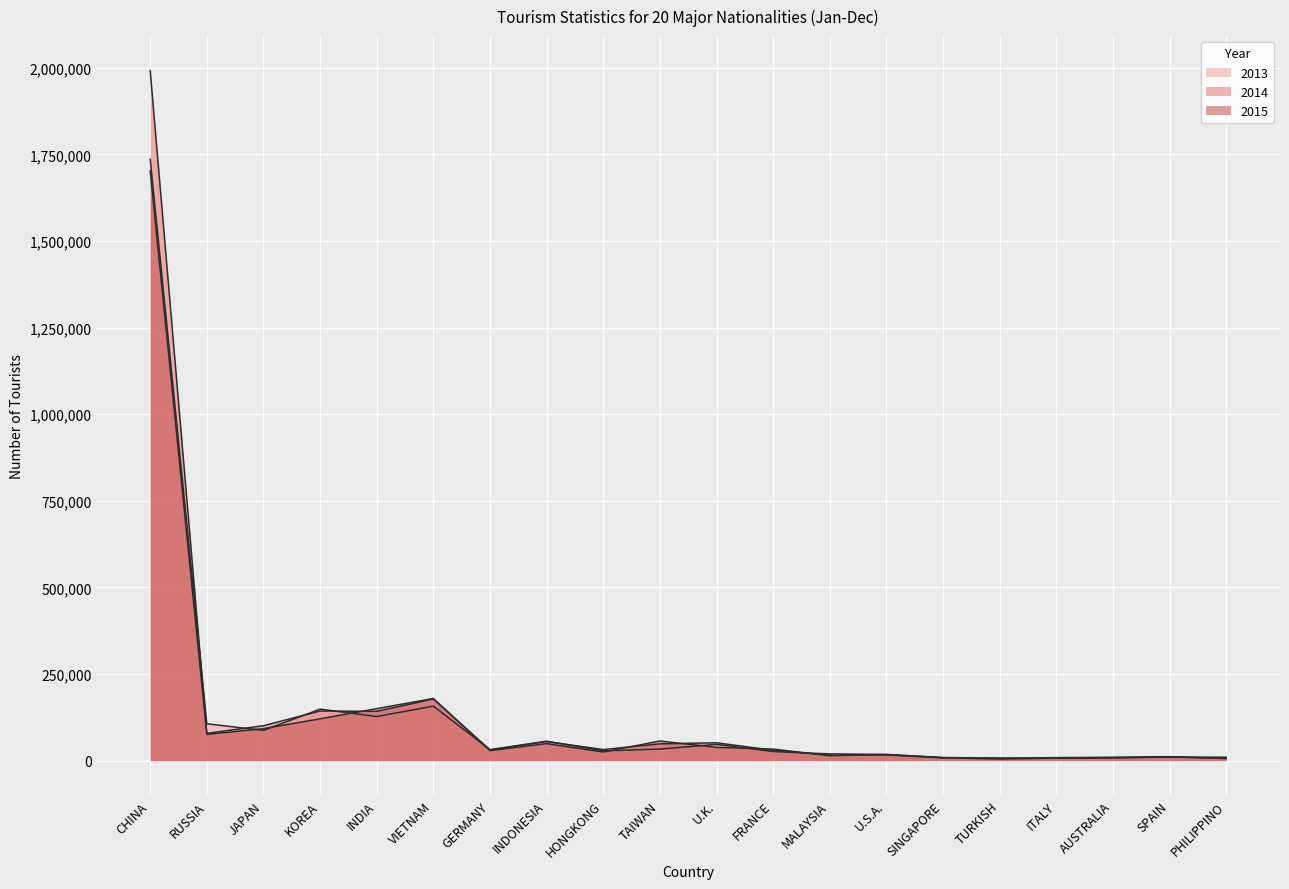

The 2014 series shows 78948 at RUSSIA. True or false?

True